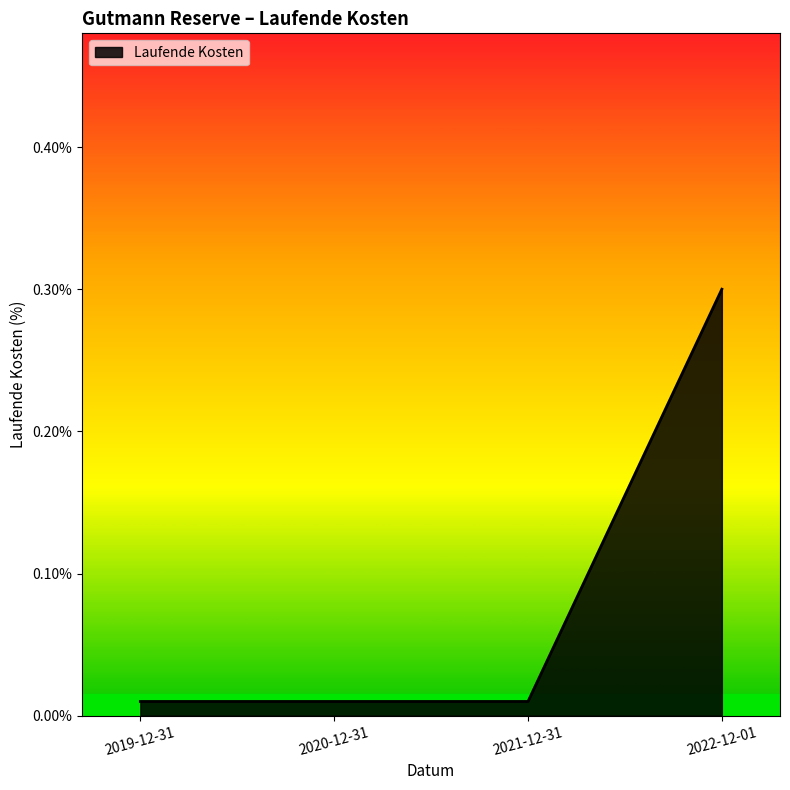

What position from the right is 2019-12-31?

4